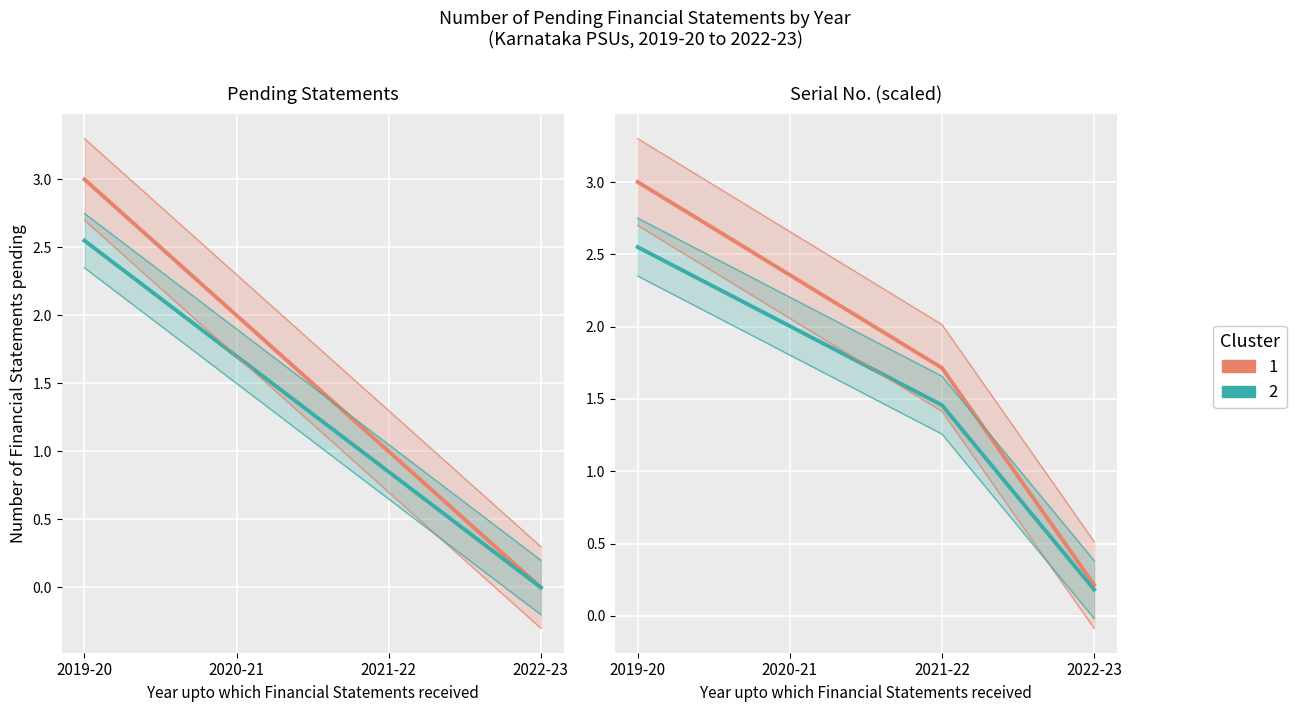

What is the approximate value of Cluster 1 at 2022-23?

0.2